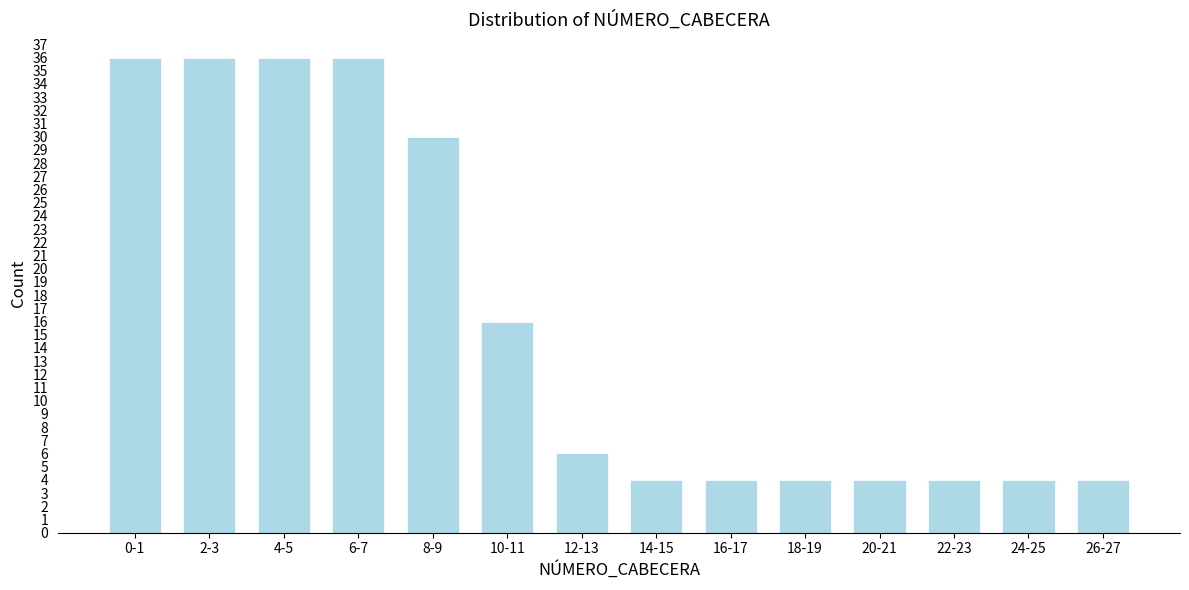

Reading left to right, extract all data points from this chart.

36	36	36	36	30	16	6	4	4	4	4	4	4	4